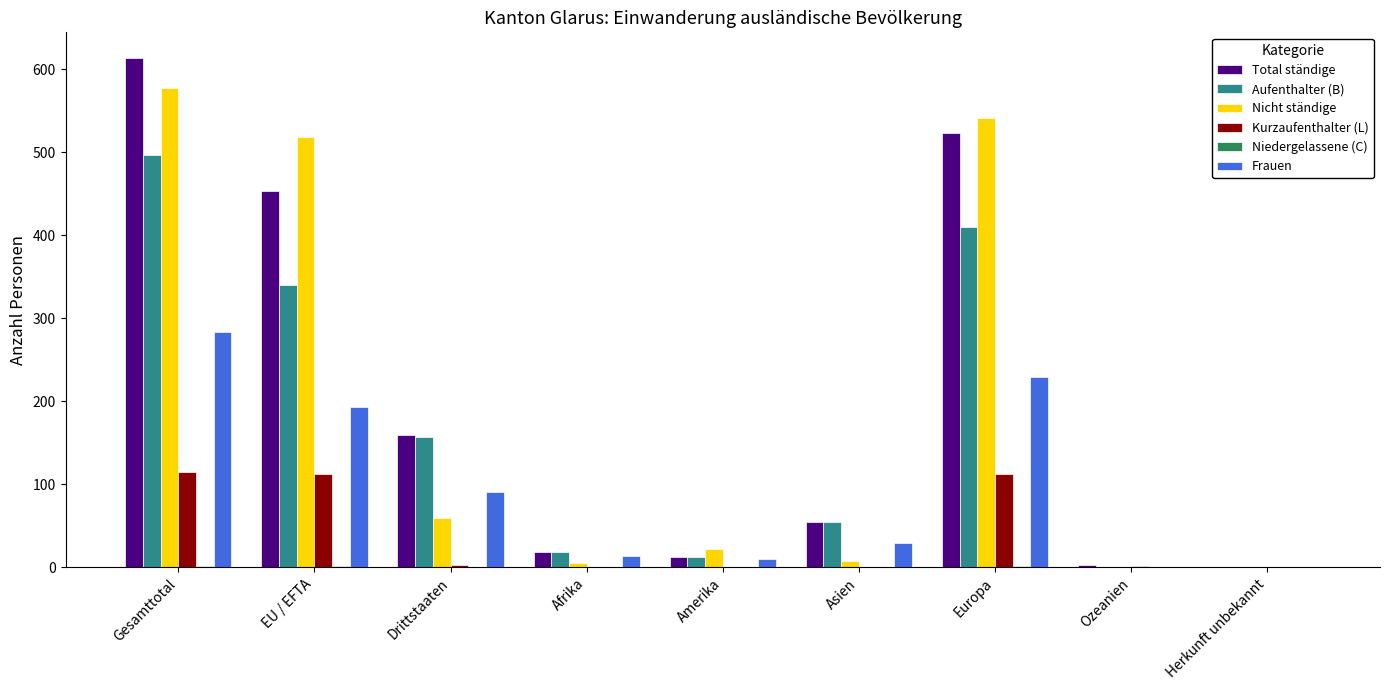

Which category has the highest value in the Frauen series?

Gesamttotal